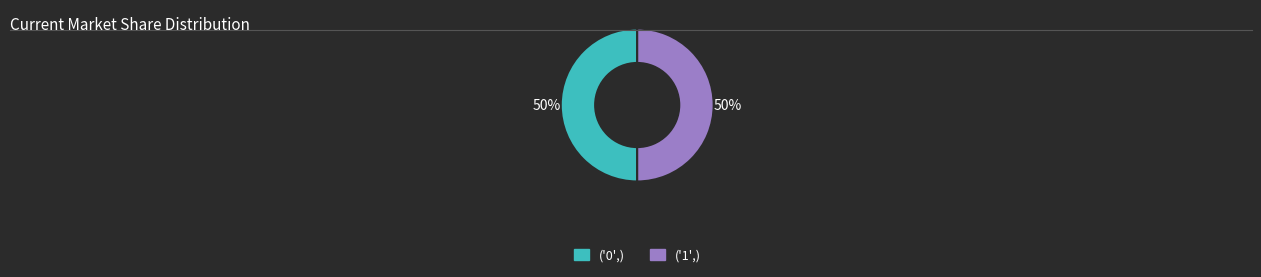

True or false: ('0',) accounts for 50% of the total.

True